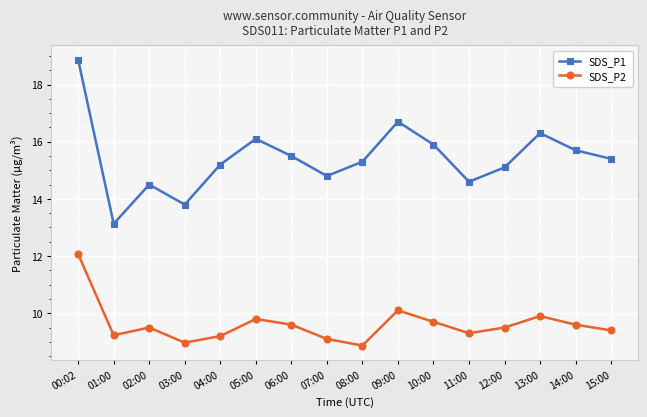

Read the SDS_P1 value at 11:00.

14.6